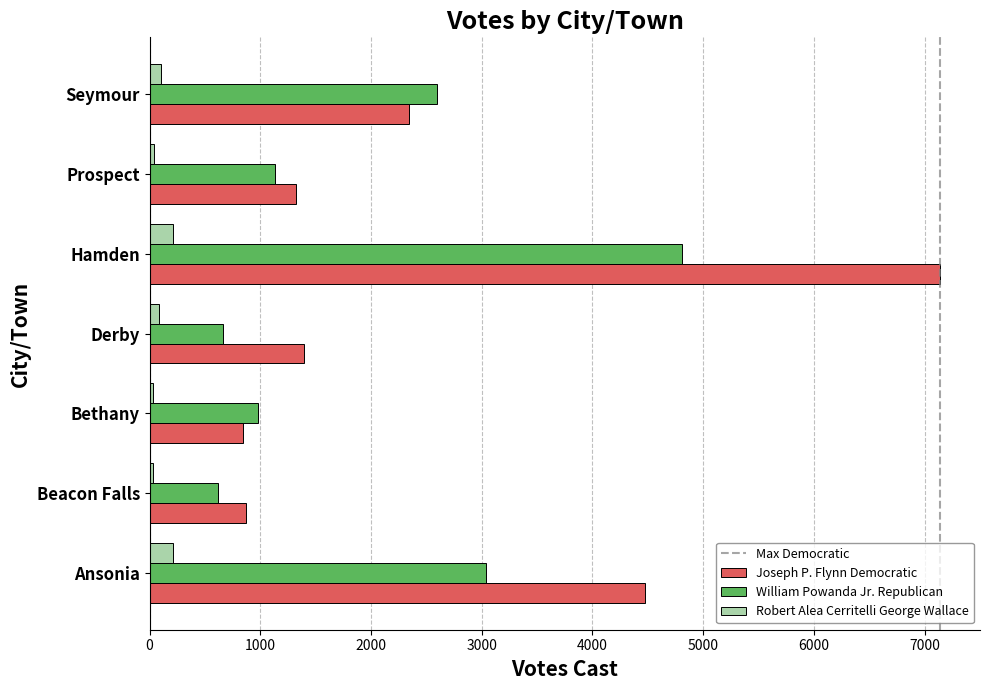

List the series in order of their overall mean, highest first.

Joseph P. Flynn Democratic, William Powanda Jr. Republican, Robert Alea Cerritelli George Wallace